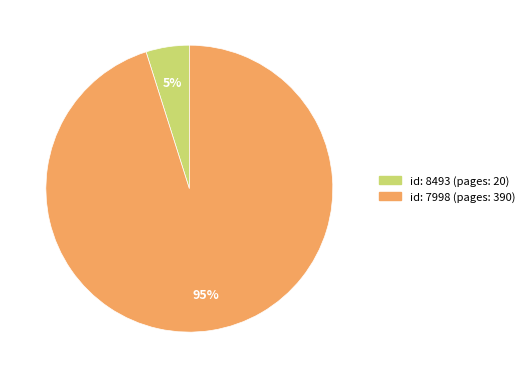

Is there any slice that represents more than half of the pie?

Yes